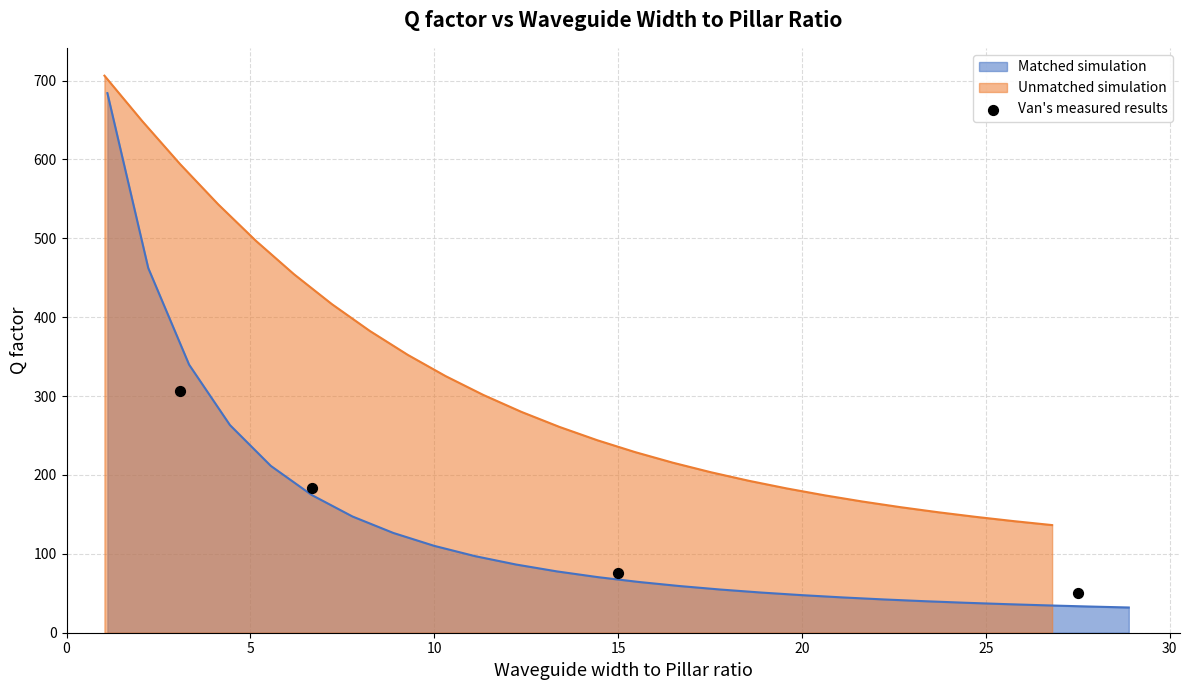

Approximately how many times larger is the value at 0 compared to 15?

6.1